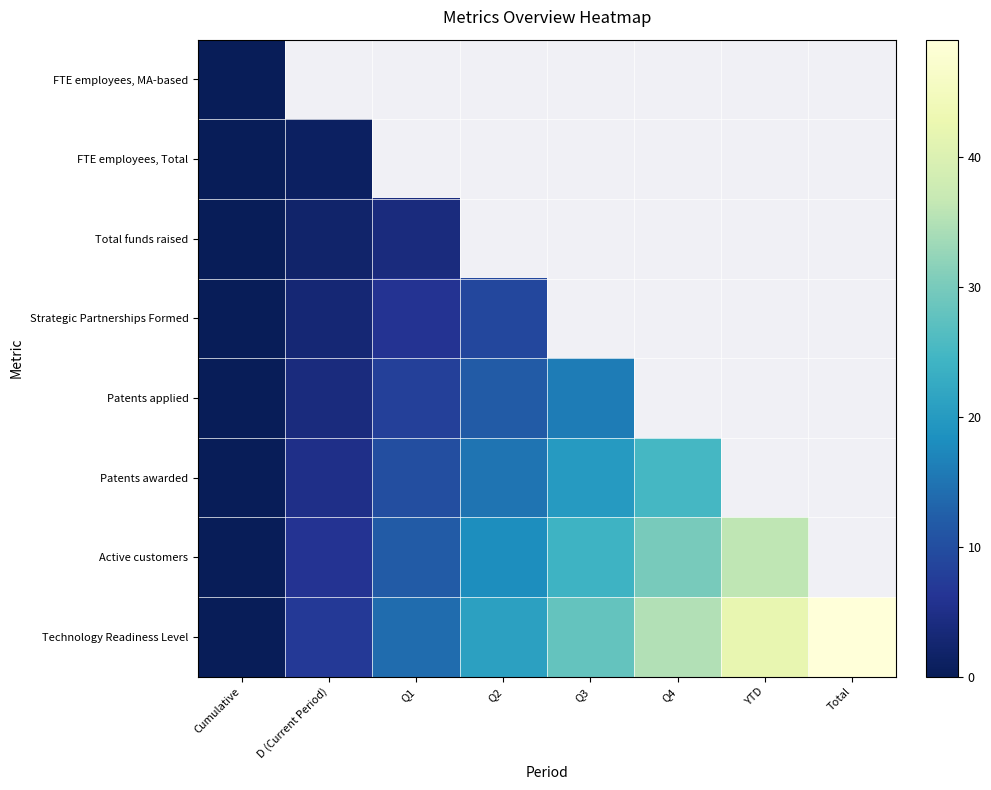

Rank the series by their maximum value, from highest to lowest.

Technology Readiness Level, Active customers, Patents awarded, Patents applied, Strategic Partnerships Formed, Total funds raised, FTE employees, Total, FTE employees, MA-based